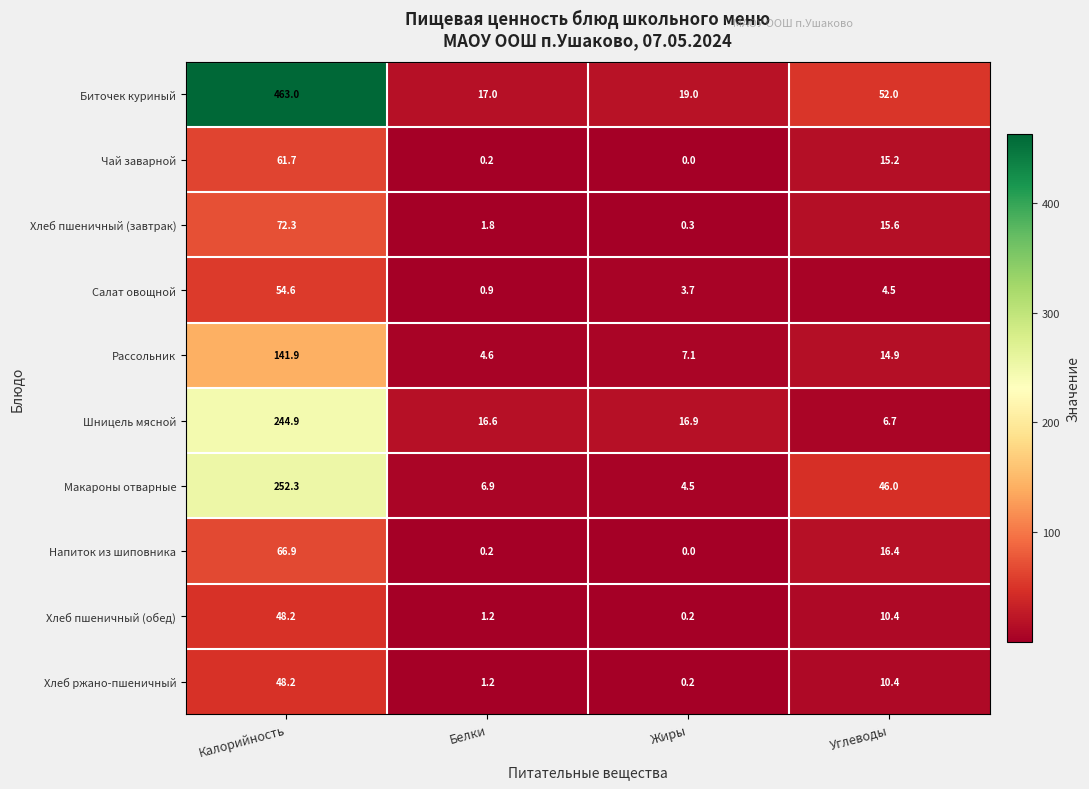

What is the lowest value of the Салат овощной series?

0.9